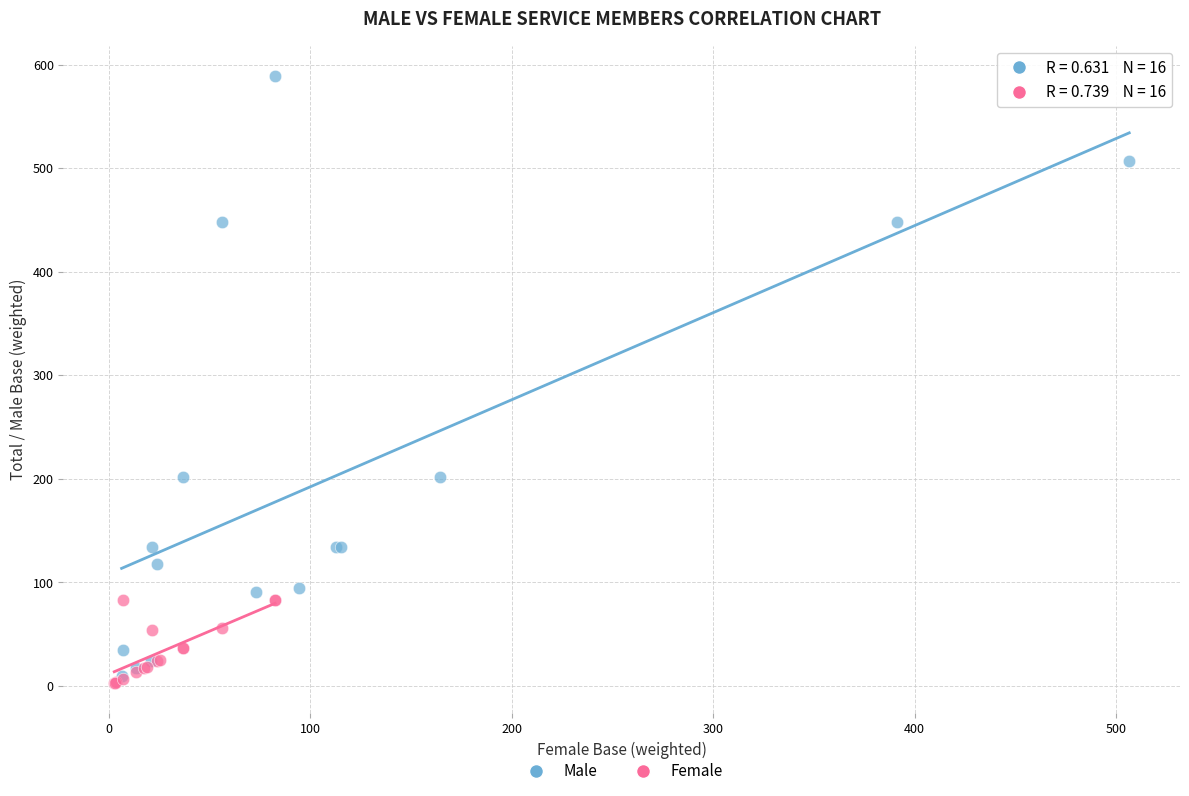

What are all the series names shown in the legend?

Male, Female